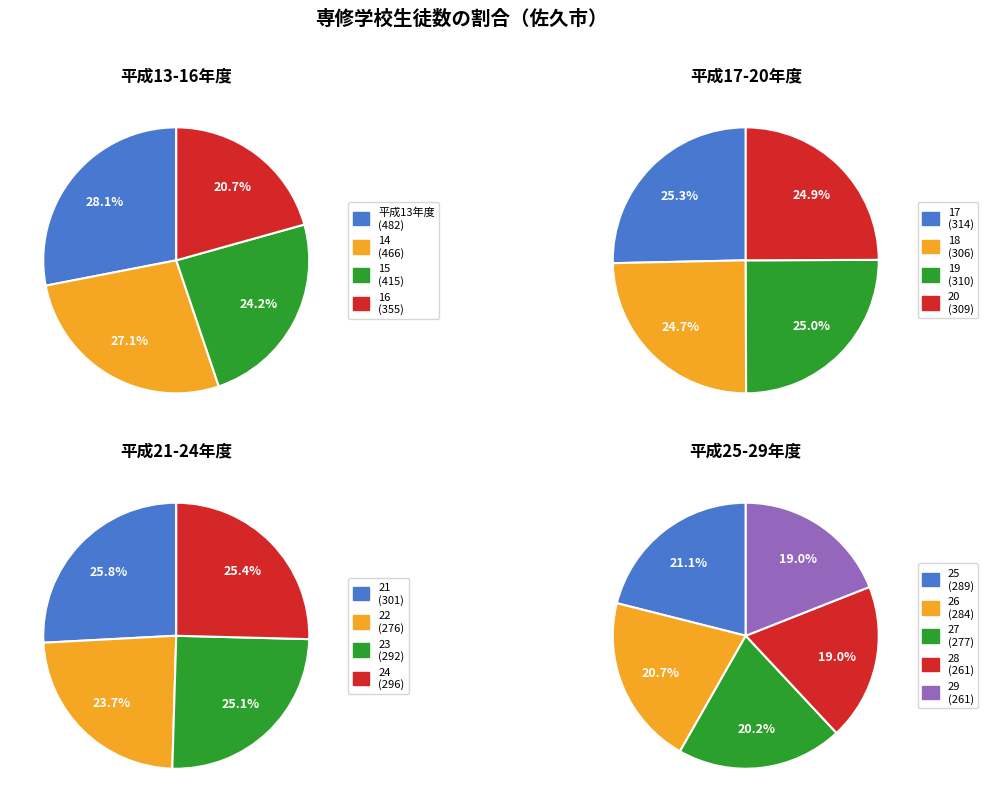

Does 16 represent more than half of the total?

No